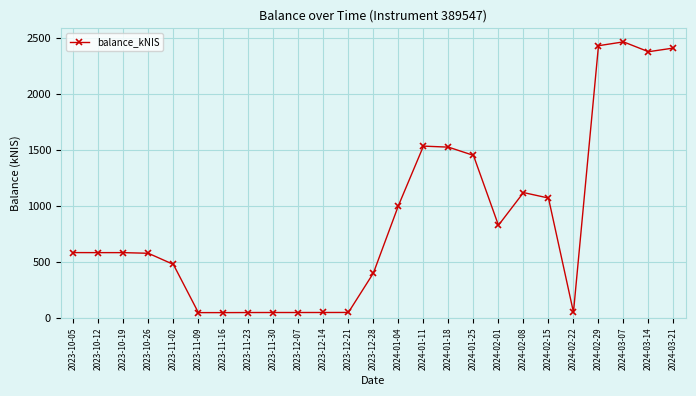

What is the greatest value displayed?

2463.9